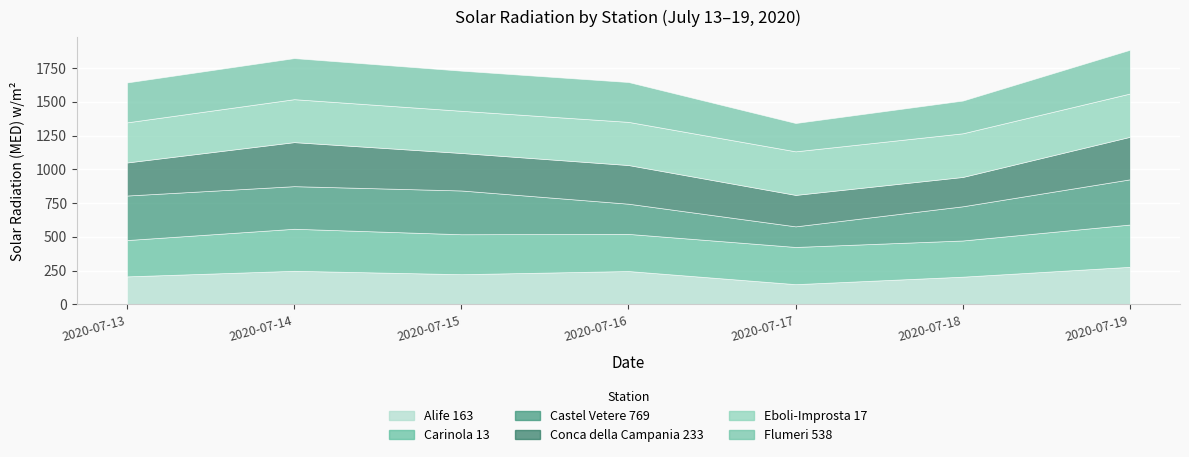

What is the value of the Conca della Campania 233 point at the 6th from the left?

217.2